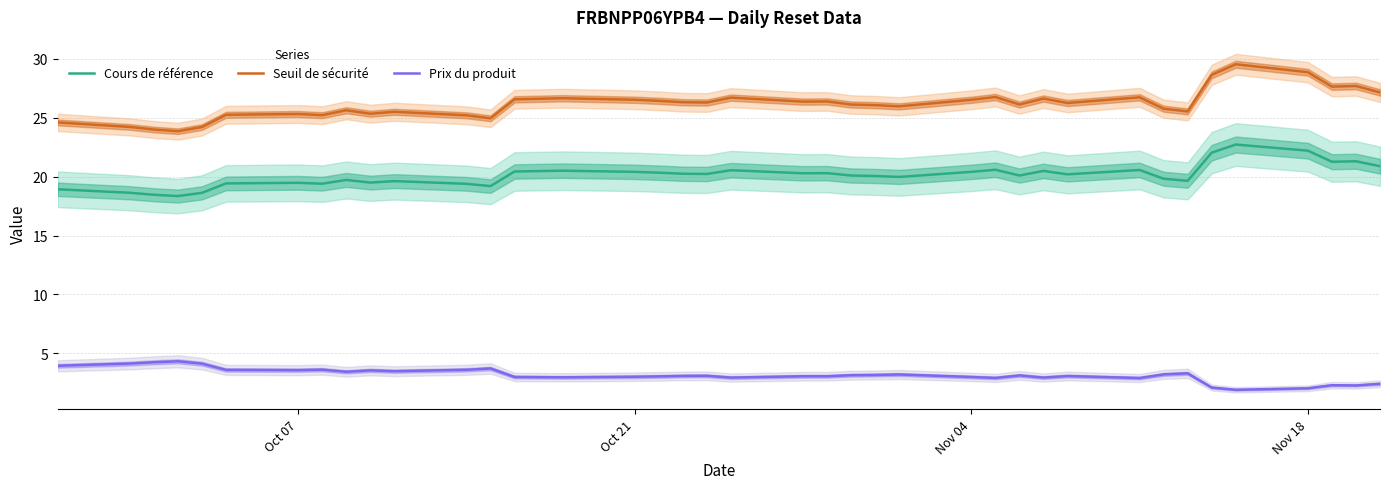

Which series has the largest total across all categories?

Seuil de sécurité